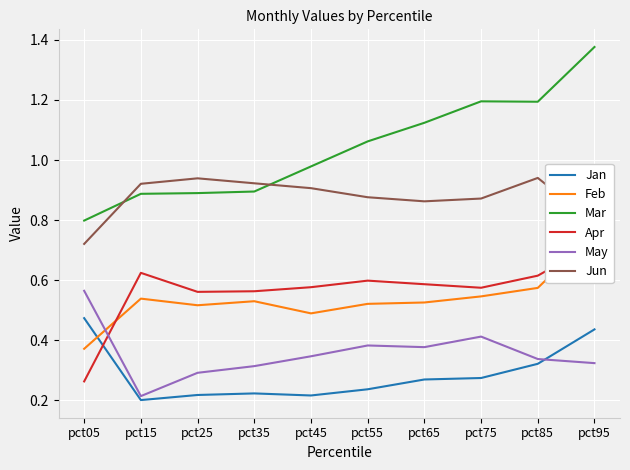

What is the value of the Feb point at the 9th from the left?

0.6